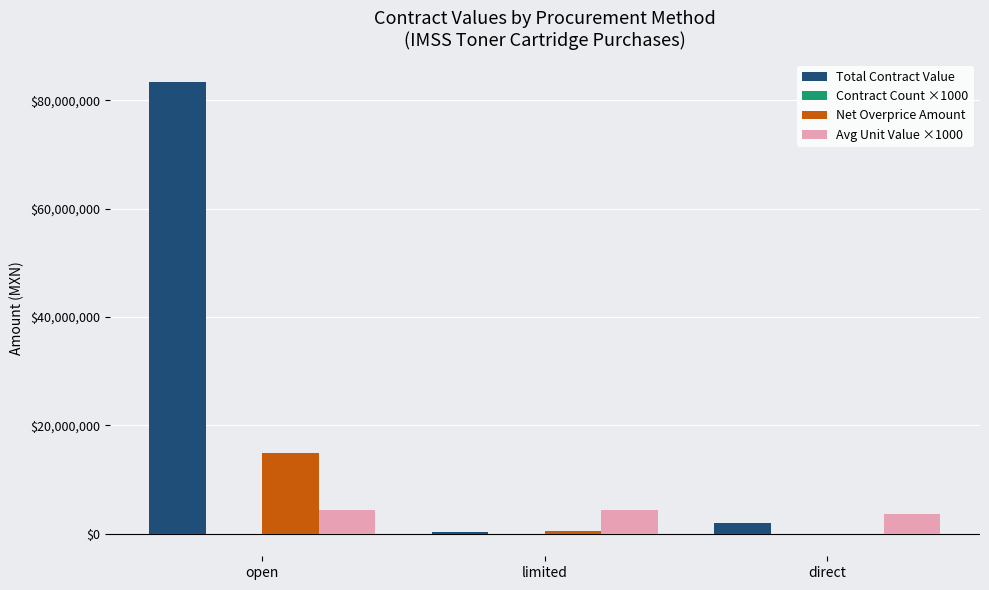

Count the number of categories in the chart.

3